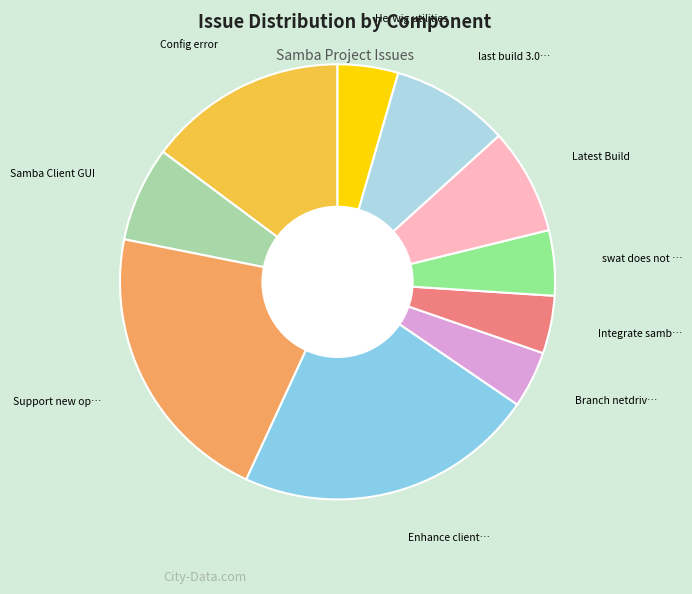

Count the number of slices in the pie.

10